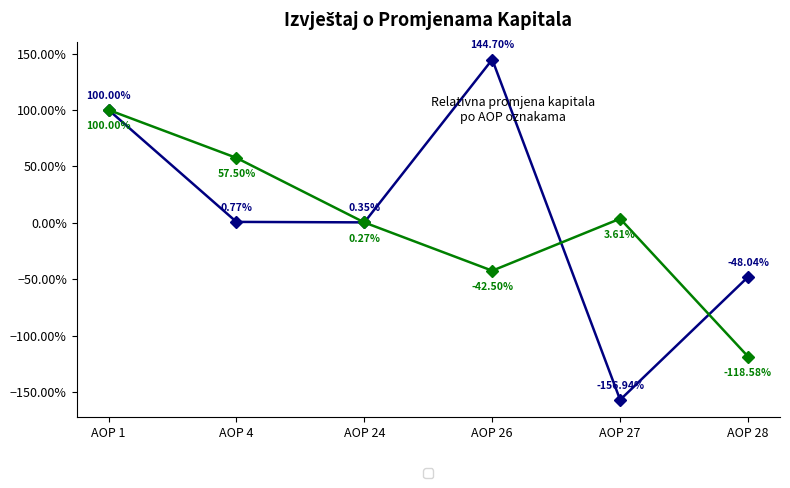

Is this an area chart (filled region under the line)?

No